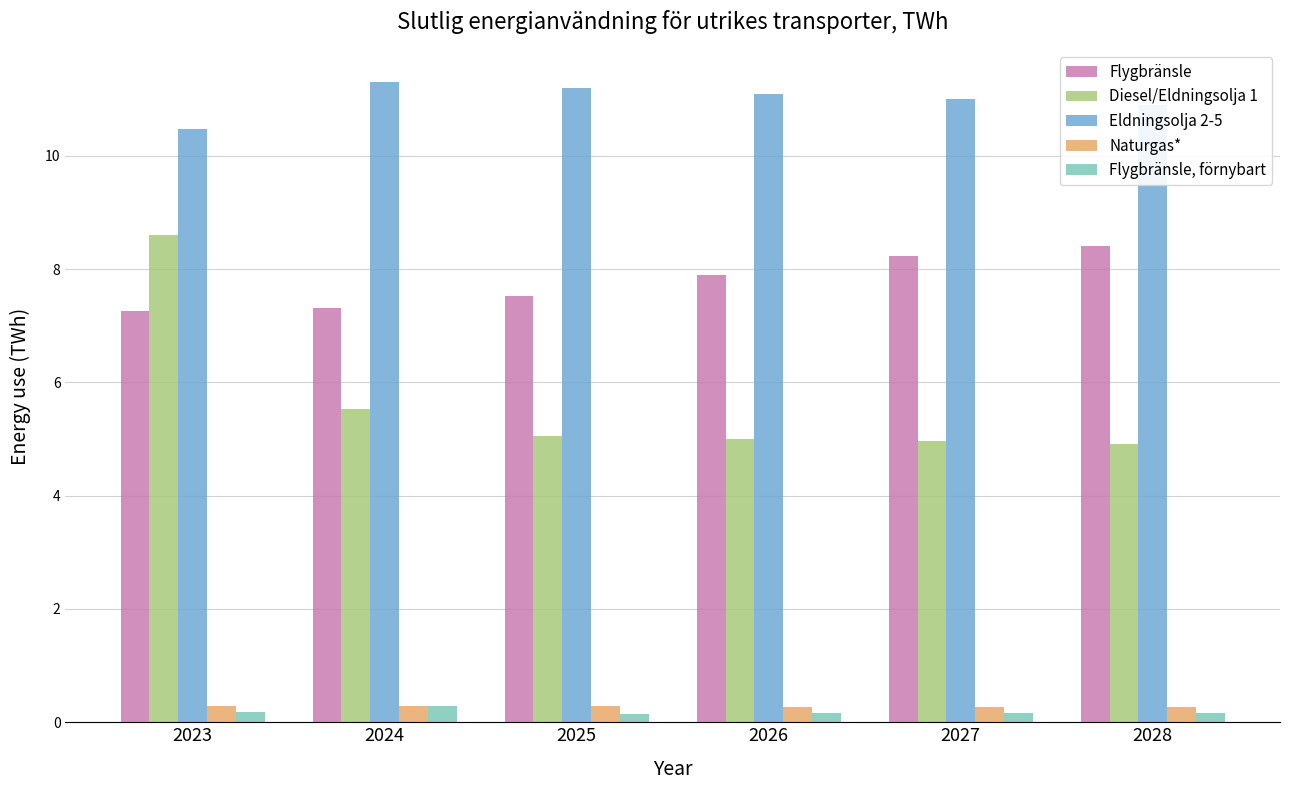

The value of Flygbränsle at 2025 is 7.5. True or false?

True